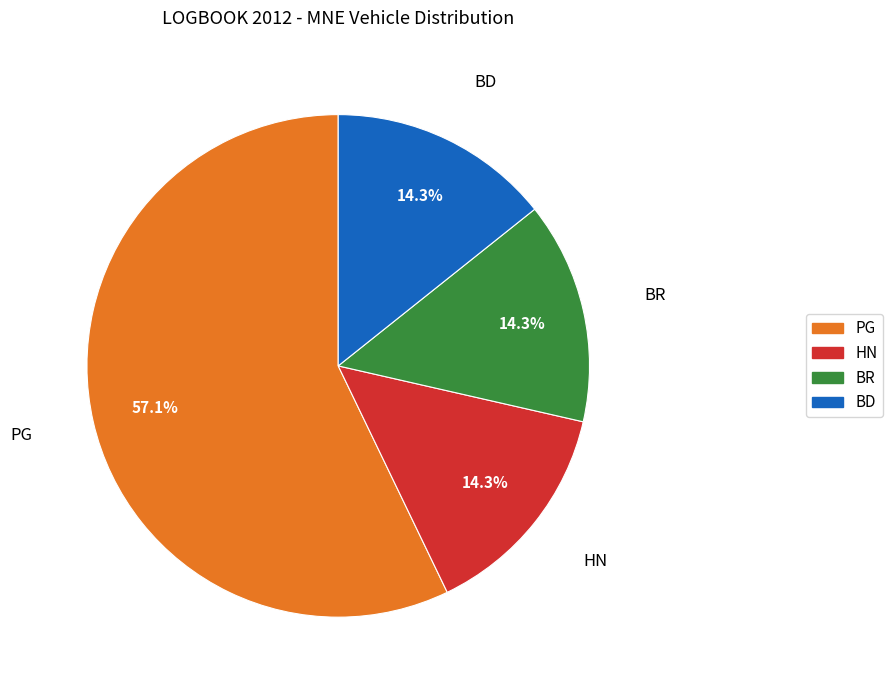

How much of the chart is everything except BD?

85.7%